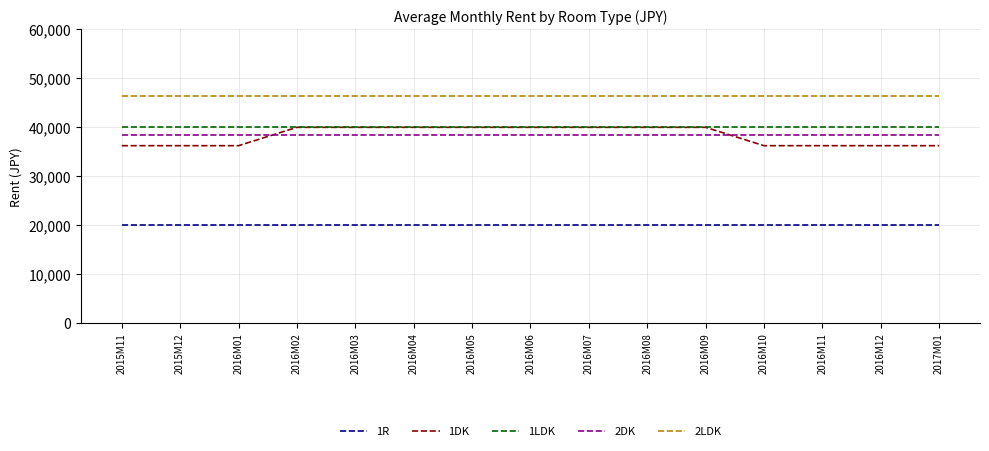

What is the minimum value for 1LDK?

40000